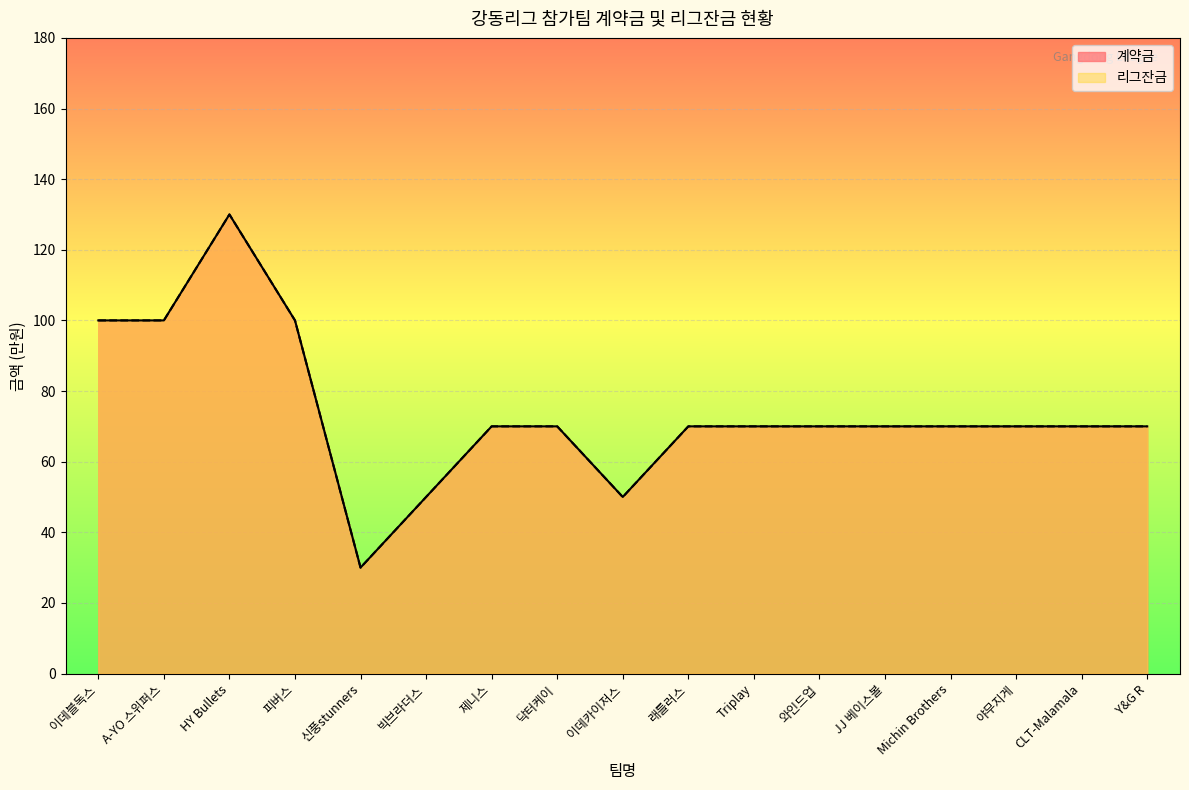

At how many categories does at least one series exceed 39?

16